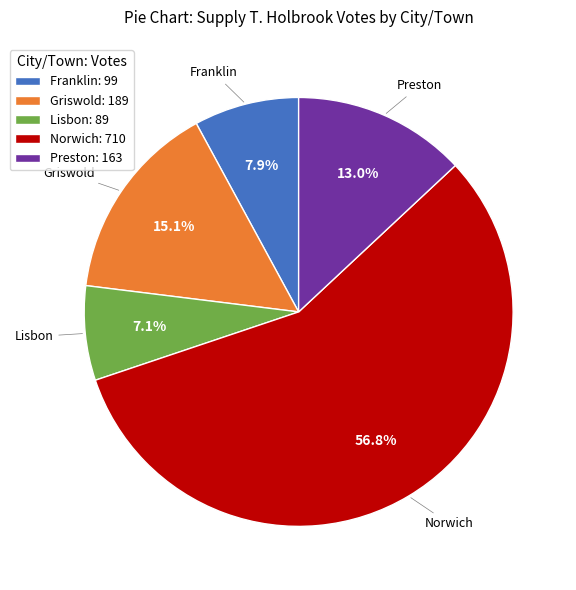

Do Griswold and Preston together represent more than half of the pie?

No